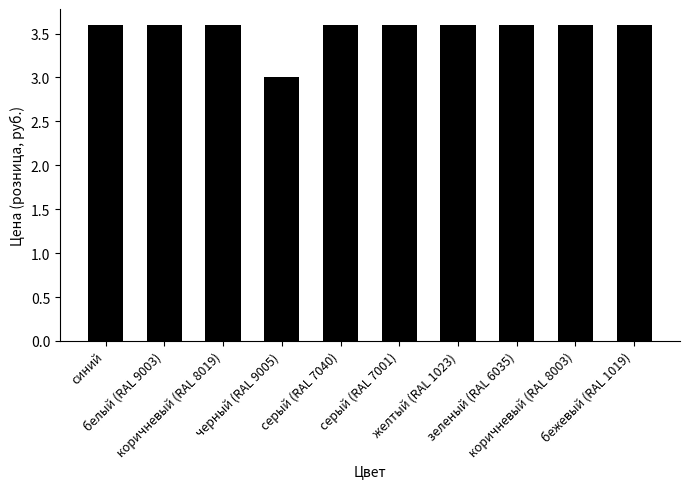

What is the label of the 3rd bar from the right?

зеленый (RAL 6035)